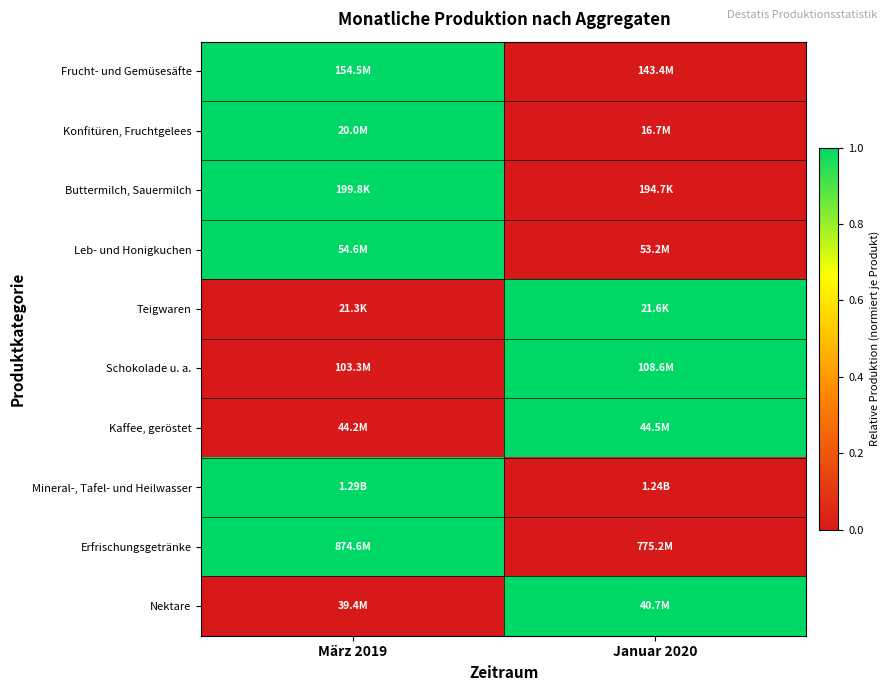

Which has a higher value, Januar 2020 or März 2019?

März 2019